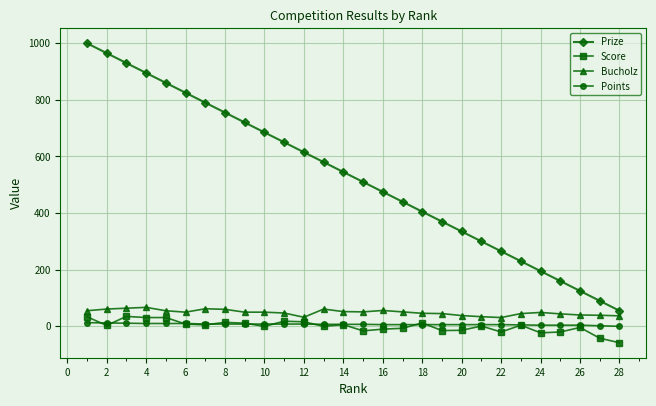

What is the value of the Bucholz point at the 17th from the left?

51